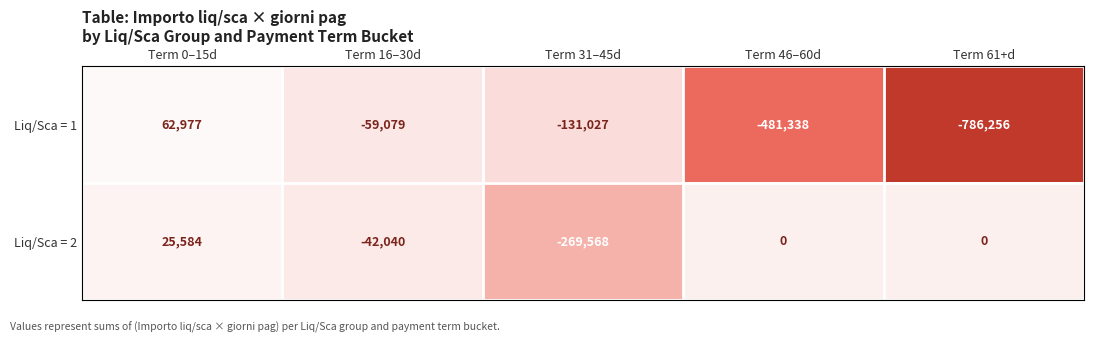

How many categories are shown in the chart?

5